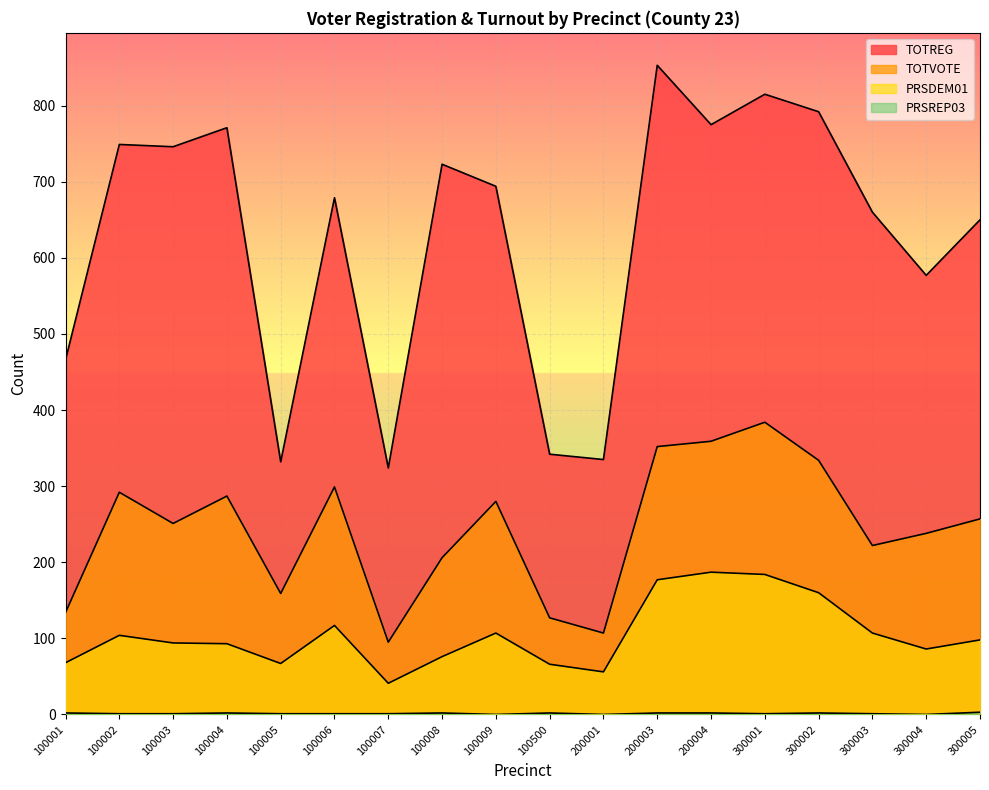

Which series has the largest total across all categories?

TOTREG